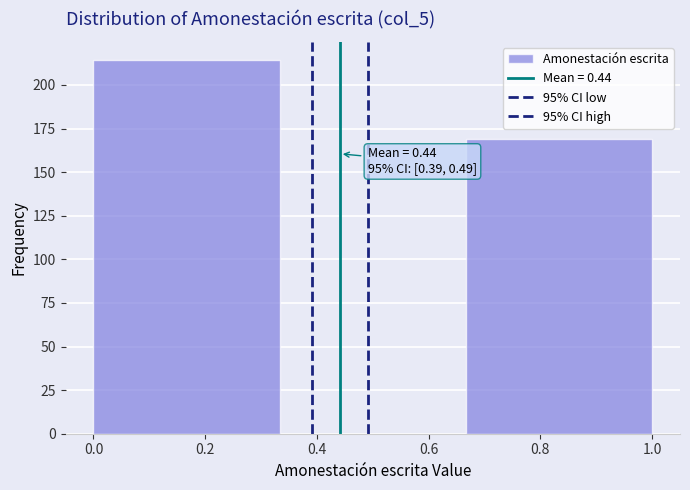

Over which range of the x-axis is the bar tallest?

0.00 to 0.34